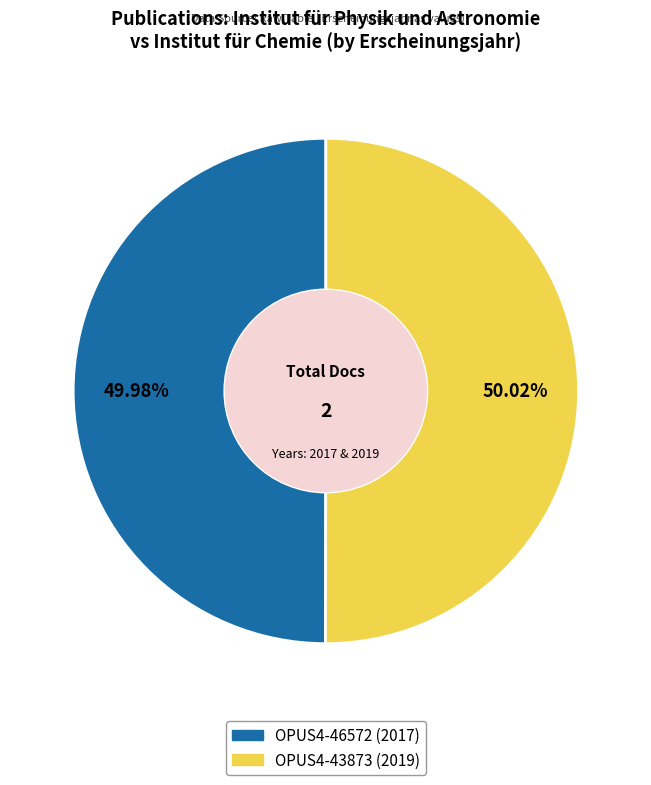

What is the ratio of the value at OPUS4-46572 (2017) to the value at OPUS4-43873 (2019)?

1.0